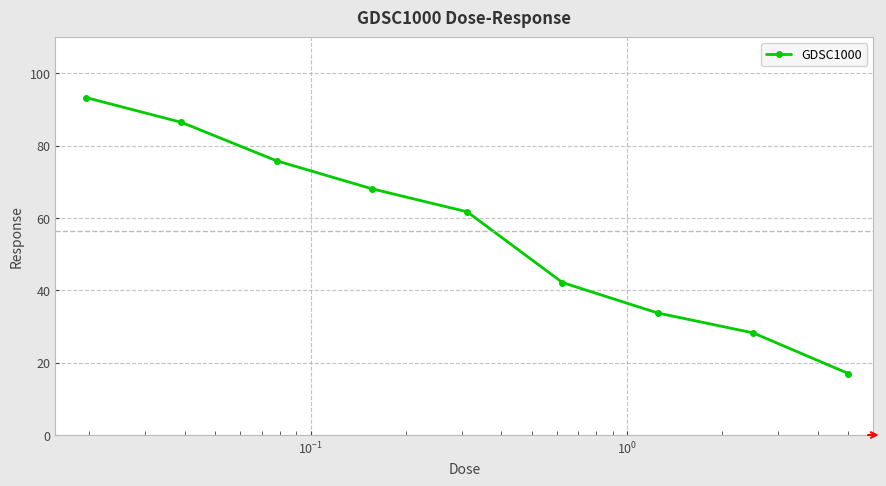

What is the difference between the maximum and second lowest values?

65.1